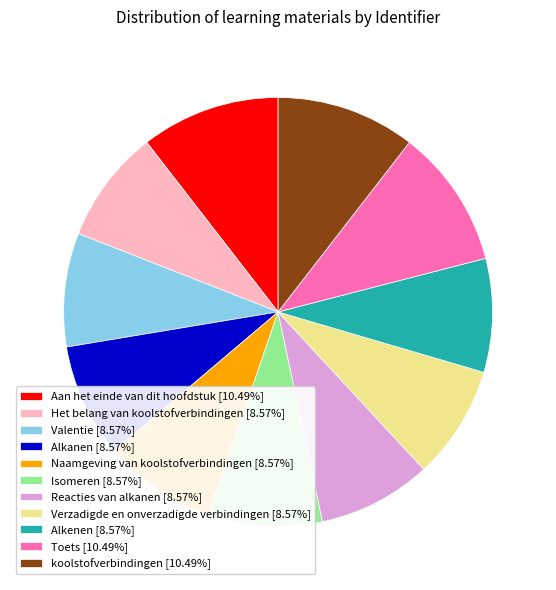

Combined, do koolstofverbindingen and Valentie account for over 50%?

No